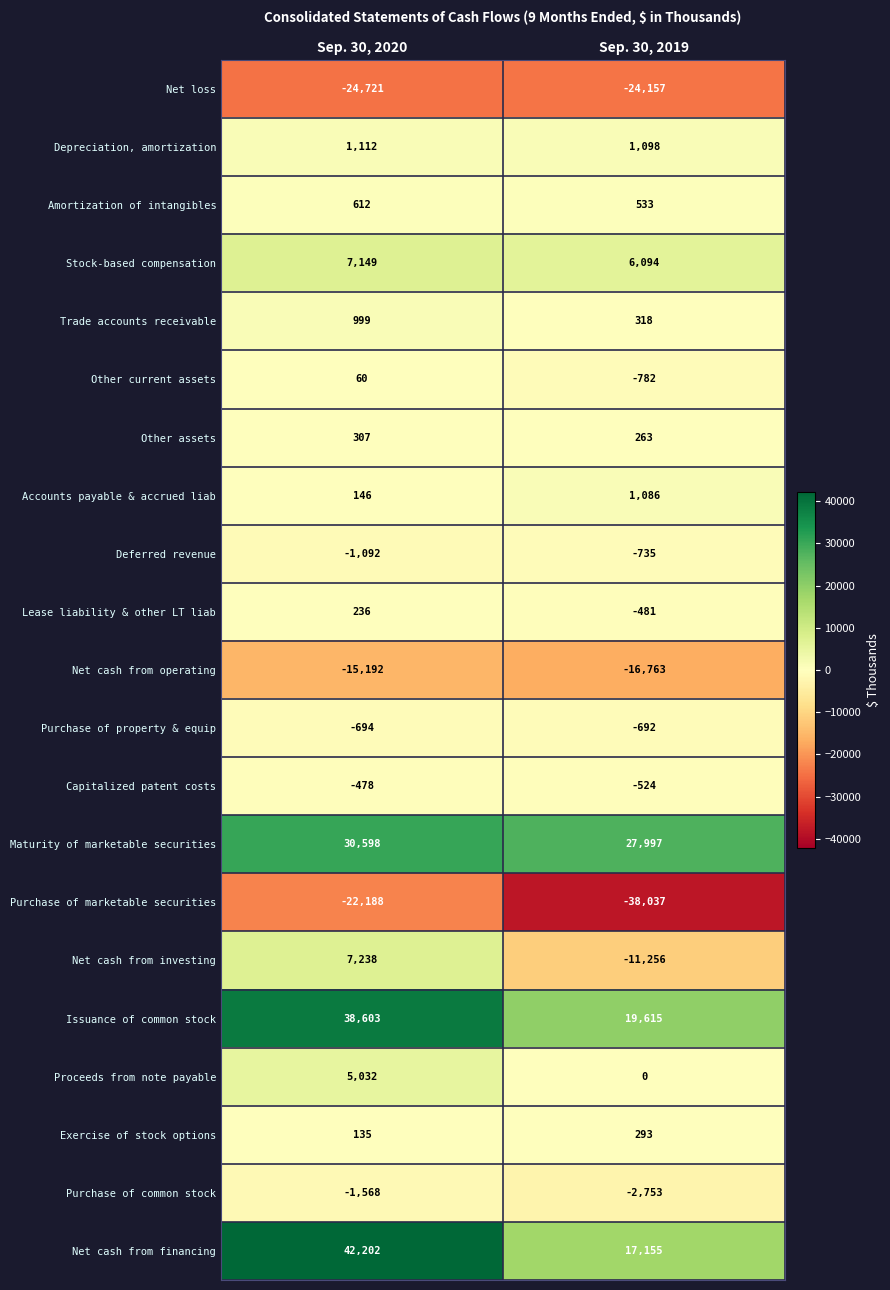

What is the spread (max minus min) of values at Sep. 30, 2019?

66034